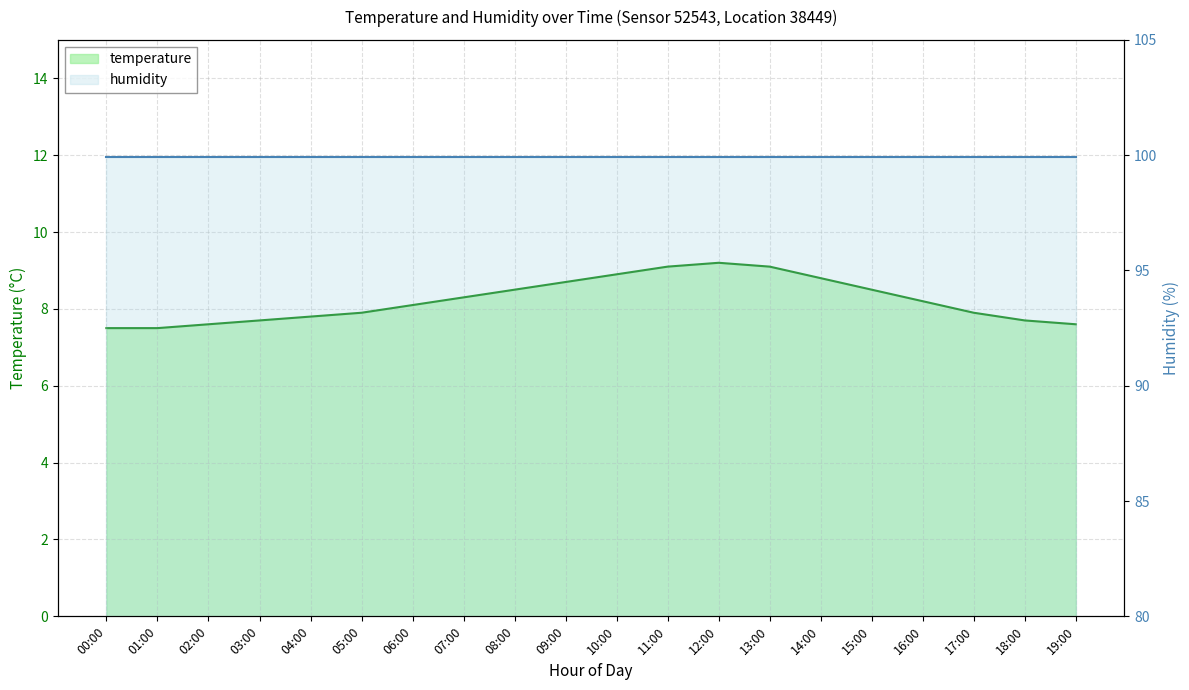

List the labels in order of value, smallest first.

00:00, 01:00, 02:00, 19:00, 03:00, 18:00, 04:00, 05:00, 17:00, 06:00, 16:00, 07:00, 08:00, 15:00, 09:00, 14:00, 10:00, 11:00, 13:00, 12:00